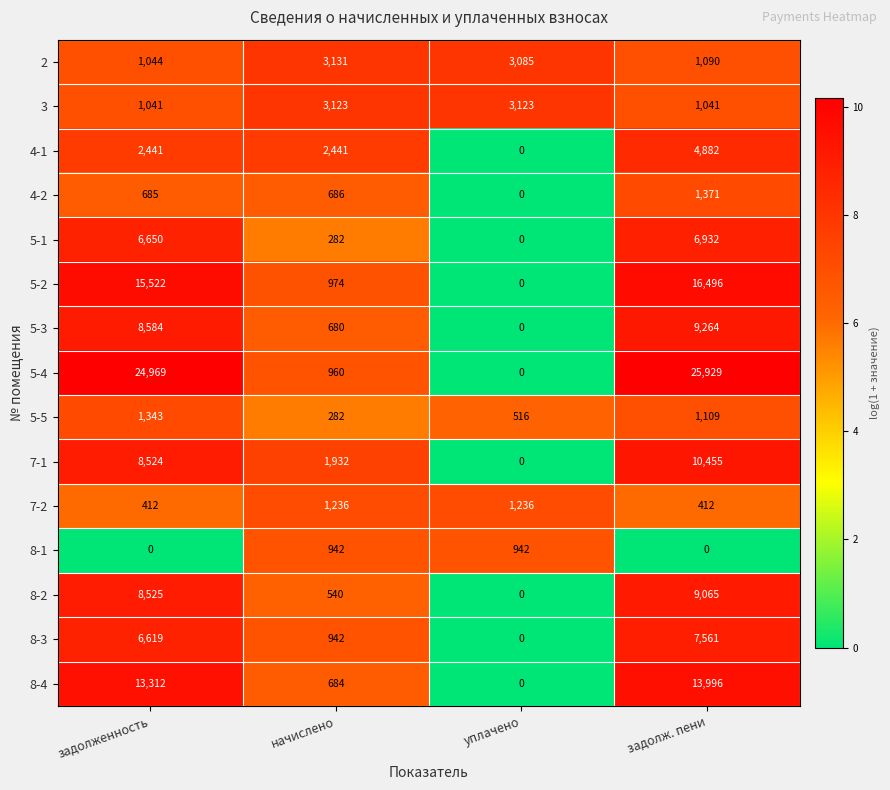

Is it true that 7-2 equals 1236 at начислено?

True